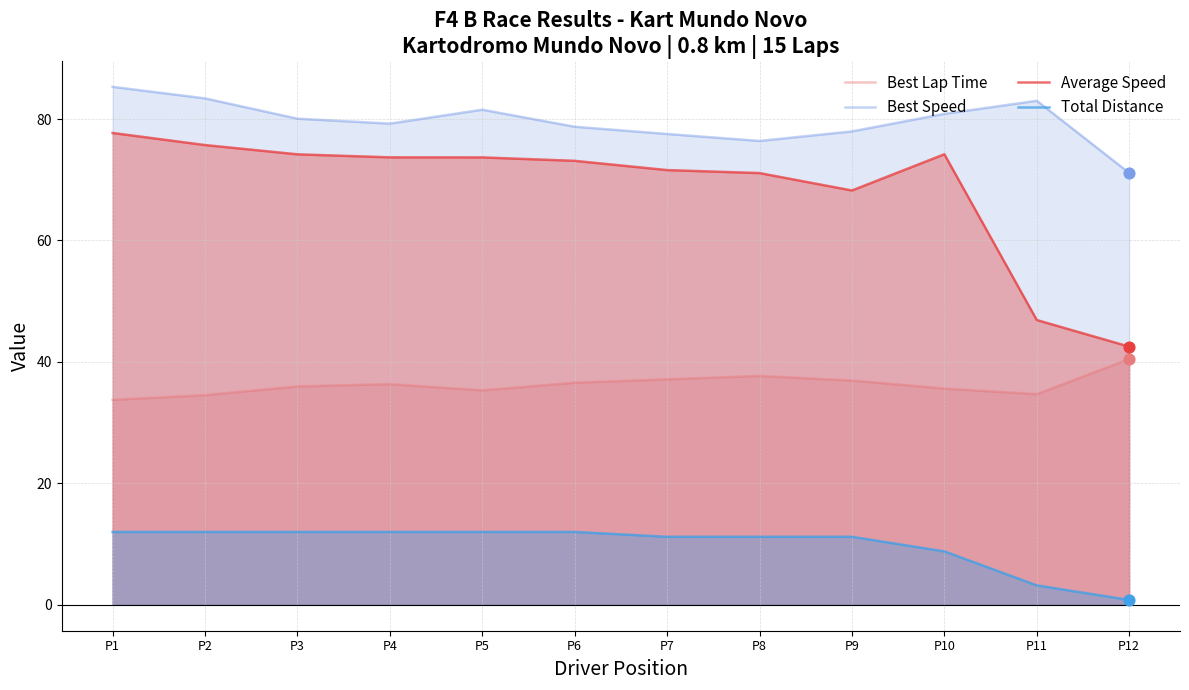

Is the value of Total Distance at P5 greater than the value of Best Lap Time at P8?

No